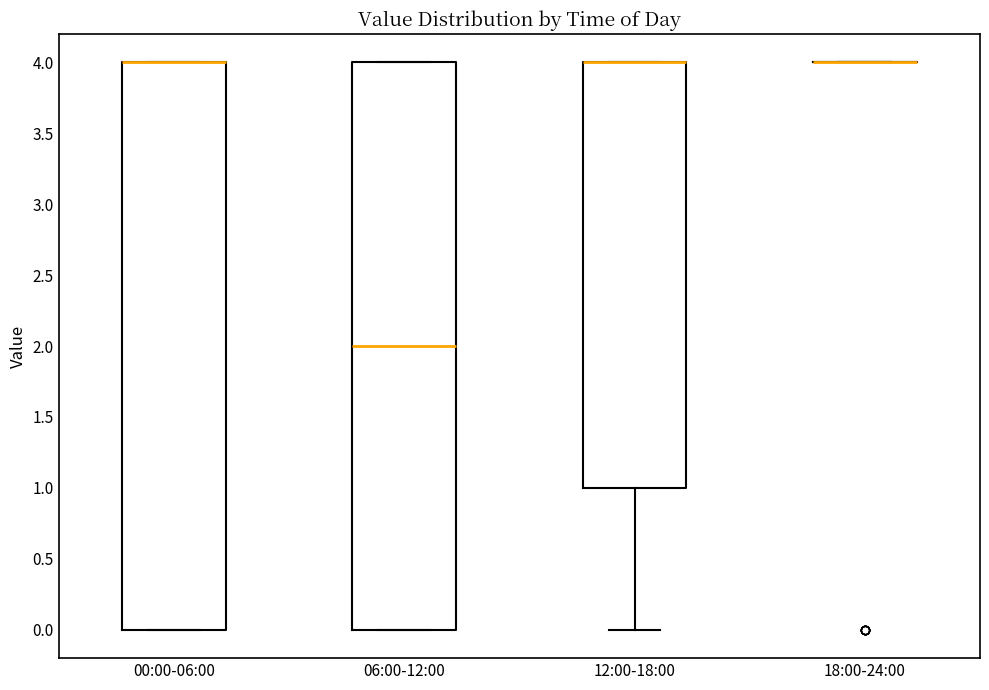

Where is the upper edge of the box for 12:00-18:00 on the y-axis? The values are not printed on the chart, so give them approximately, as read against the axis.

4